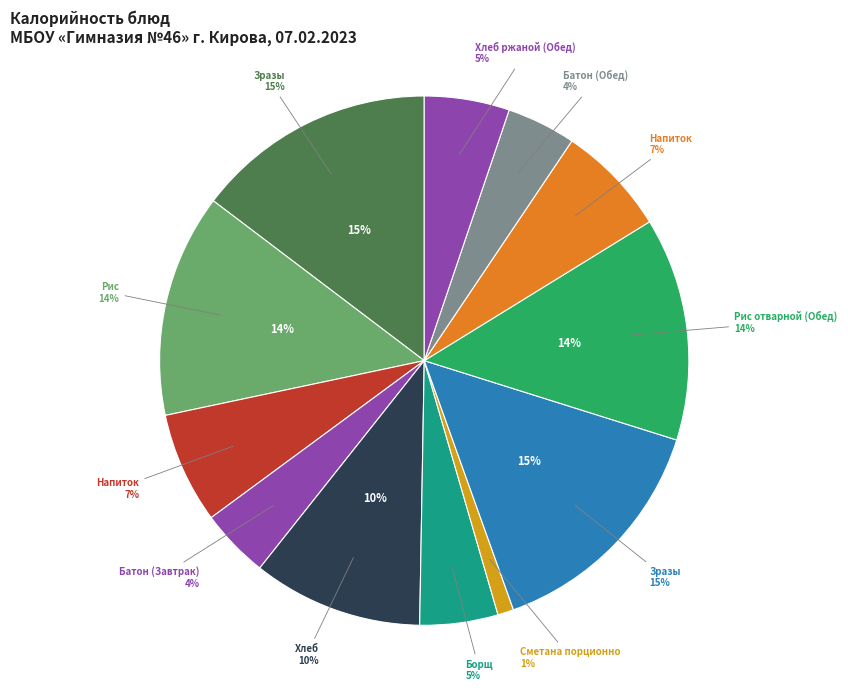

To the nearest percent, what portion does Зразы Ленивые 90 г (Обед) represent?

15%